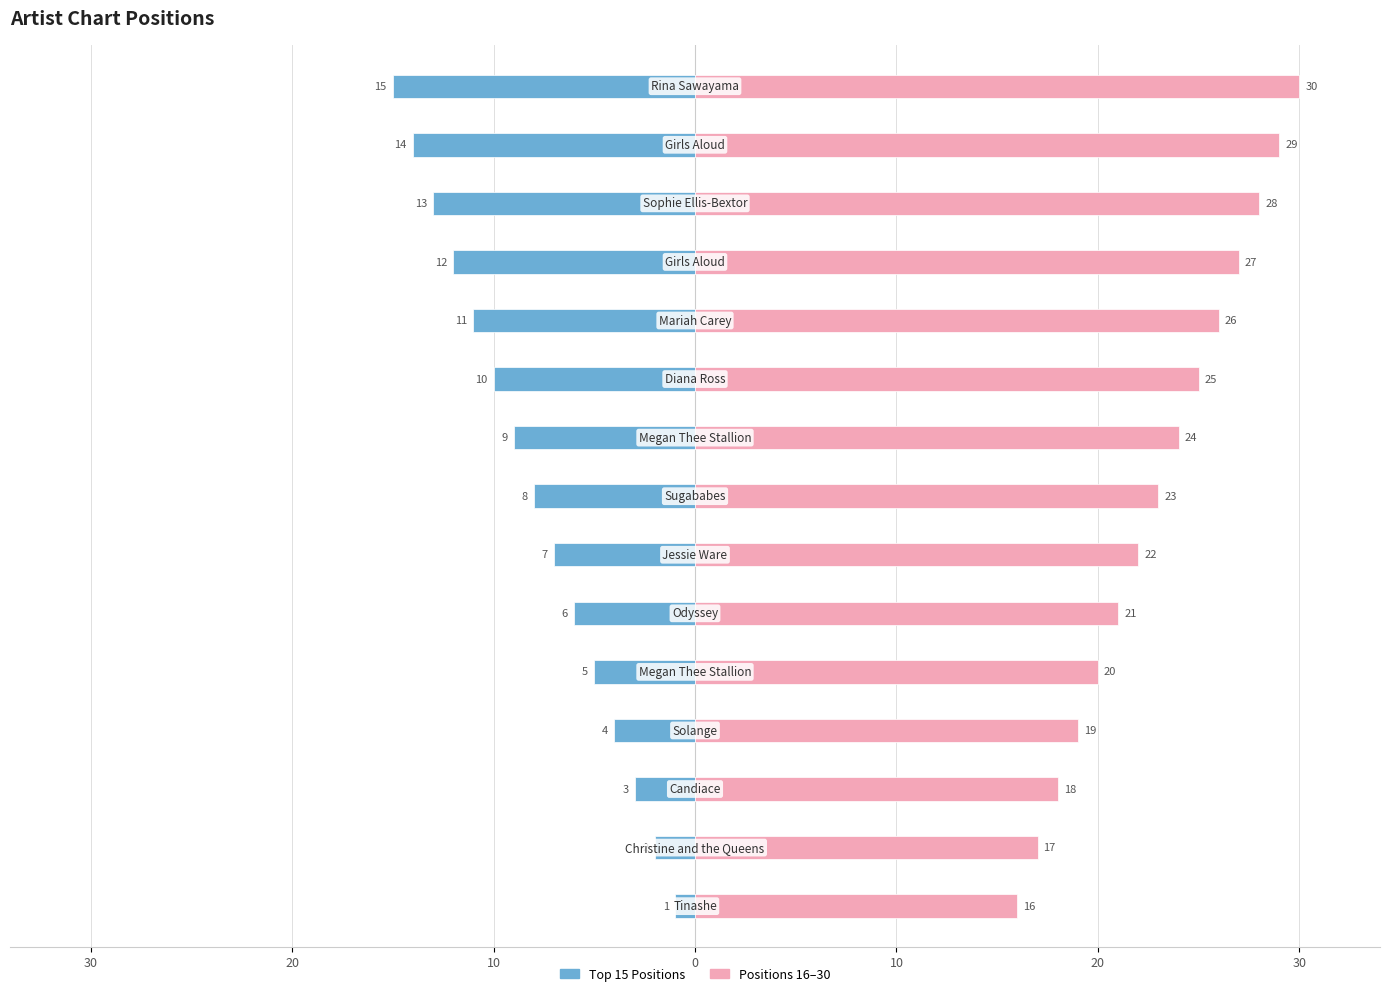

What is the difference between the highest and lowest values at 20?

21